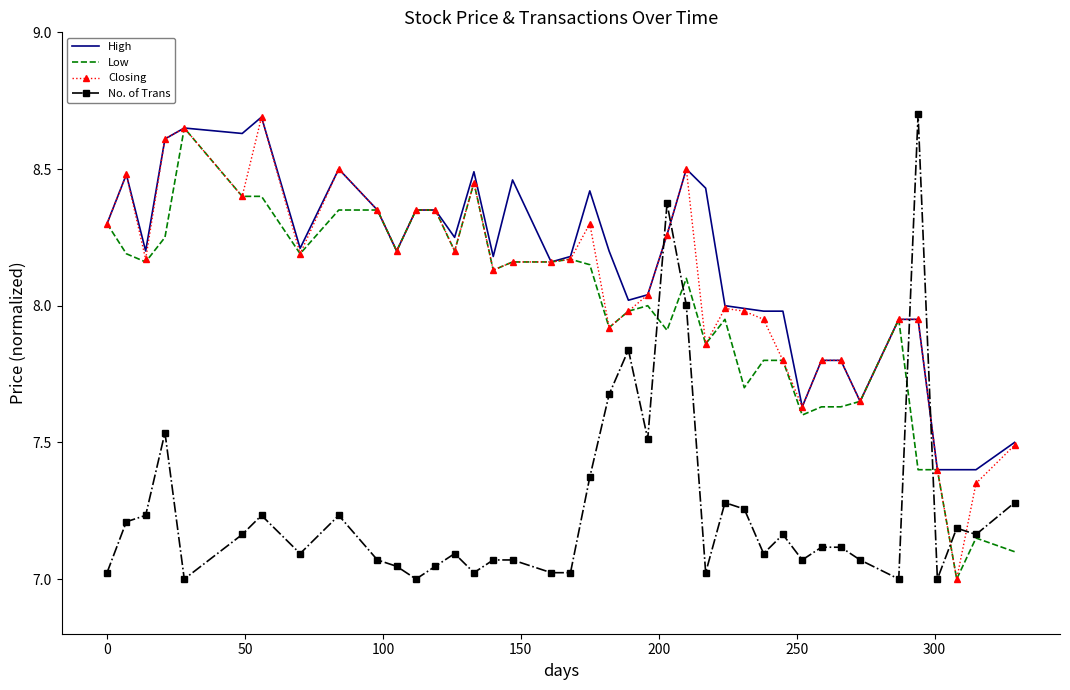

What are all the series names shown in the legend?

High, Low, Closing, No. of Trans